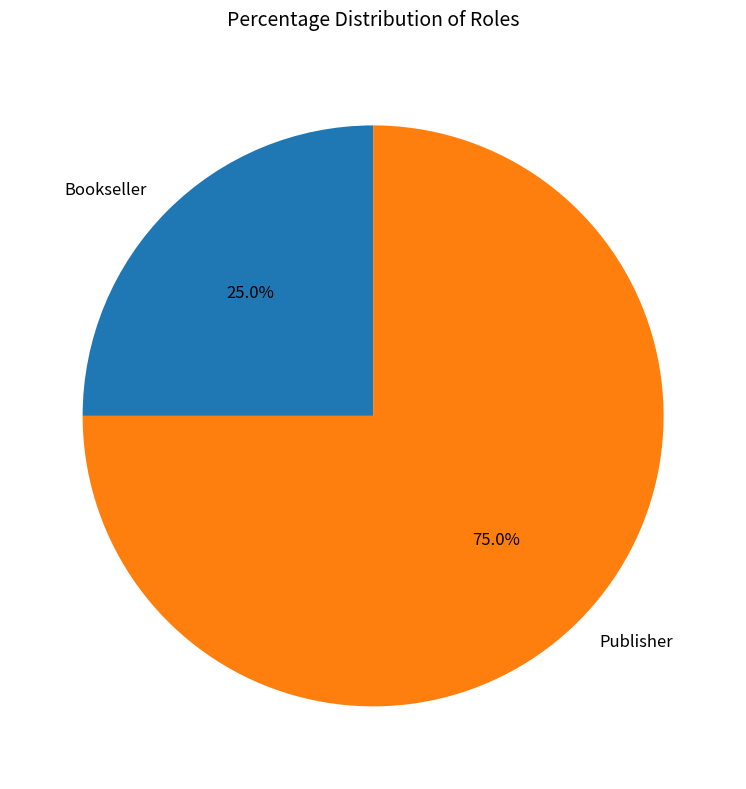

What percentage is the Publisher slice, to the nearest percent?

75%